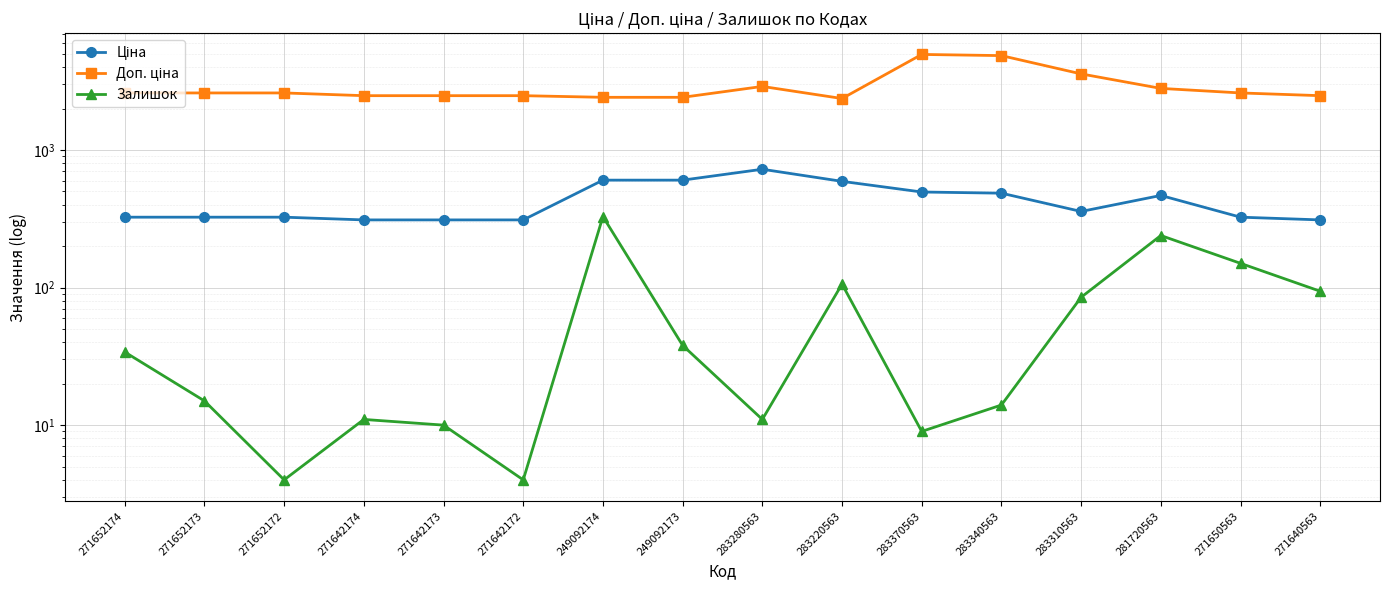

Read the Доп. ціна value at 271642174.

2482.4